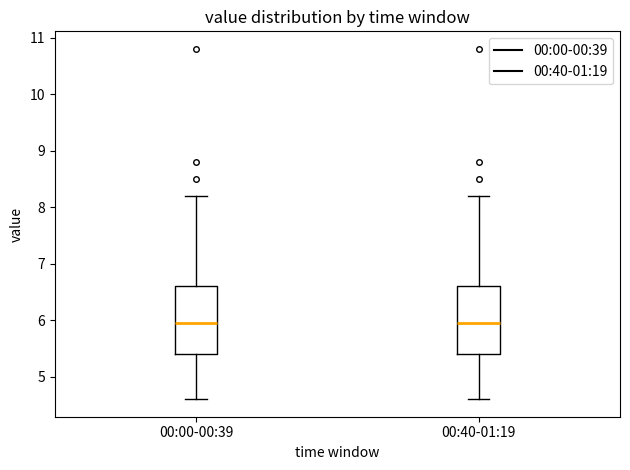

Reading left to right, transcribe this box plot: for each box, give where its median line is, the range the box spans, and where its two whiskers end, as read against the y-axis. The values are not printed on the chart, so give them approximately, as read against the axis.

00:00-00:39: median 6.0, box 5.4 to 6.6, whiskers 4.6 to 8.2
00:40-01:19: median 6.0, box 5.4 to 6.6, whiskers 4.6 to 8.2